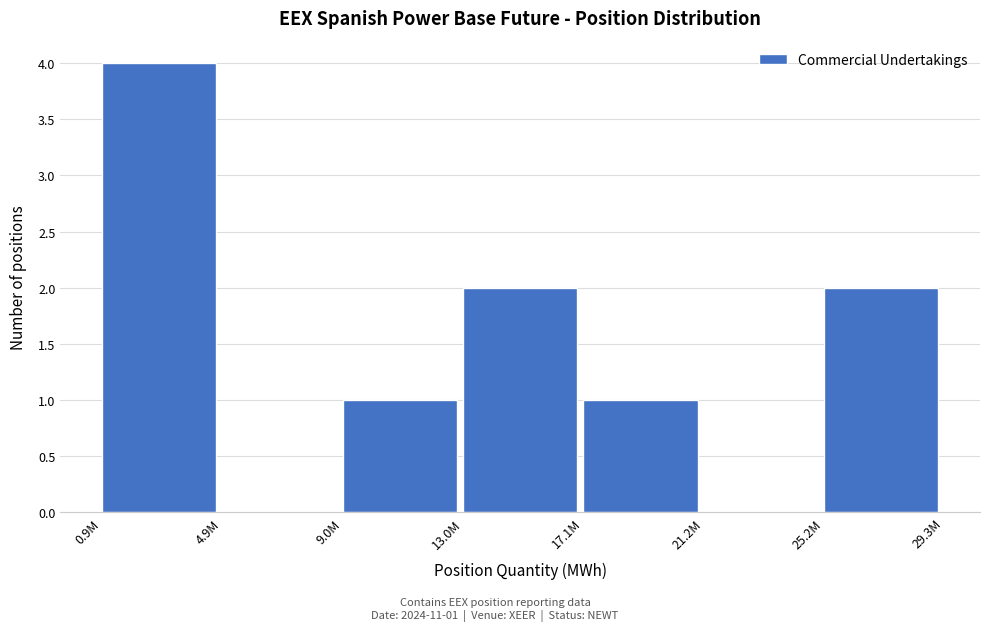

Reading left to right, list all the values displayed in this chart.

0.9M=4	4.9M=0	9.0M=1	13.0M=2	17.1M=1	21.2M=0	25.2M=2